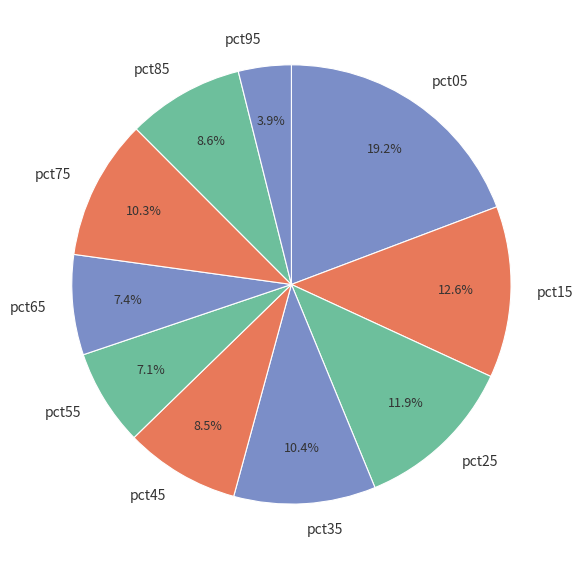

To the nearest percent, what percentage of the pie is pct65?

7%